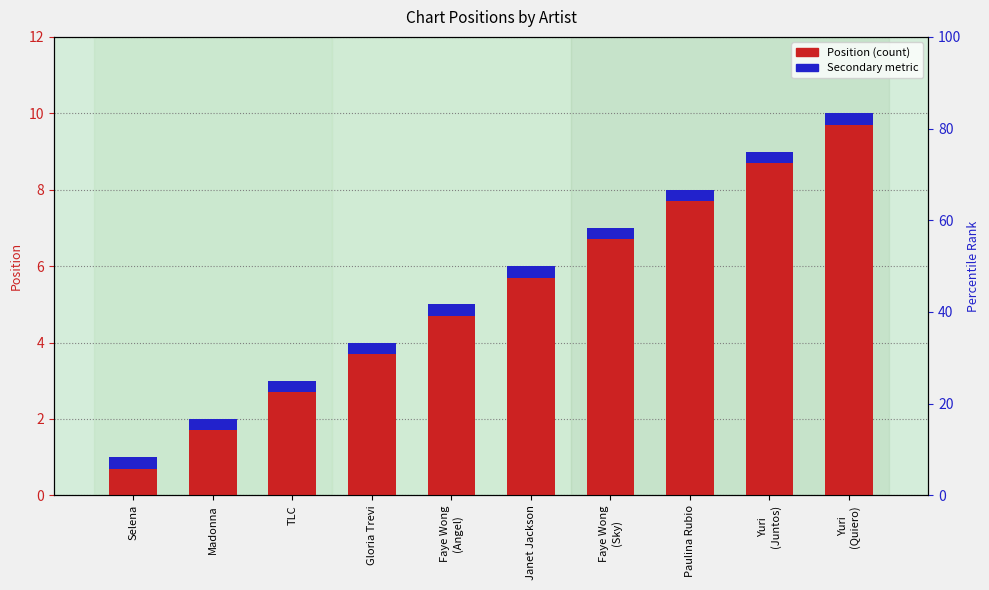

At Yuri
(Juntos), list the series in order from largest to smallest.

Position, Secondary metric